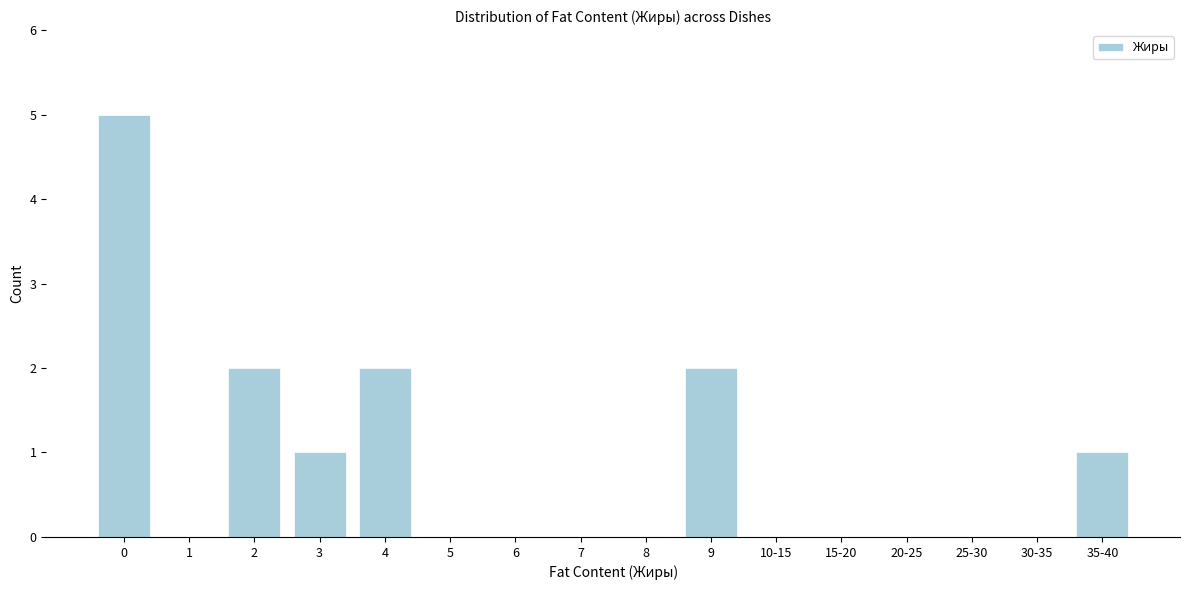

Reading right to left, transcribe all the data shown in this chart.

35-40=1	30-35=0	25-30=0	20-25=0	15-20=0	10-15=0	9=2	8=0	7=0	6=0	5=0	4=2	3=1	2=2	1=0	0=5